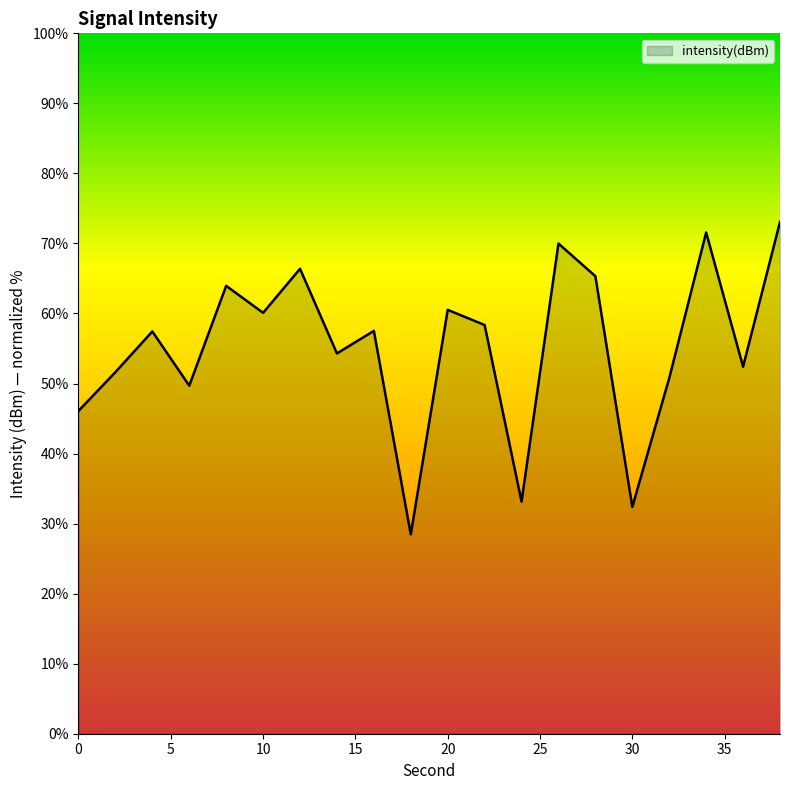

What is the maximum value shown in the chart?

73.1